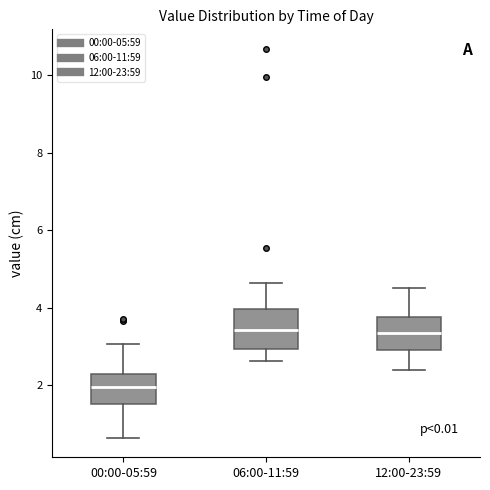

Reading left to right, read every box against the y-axis: the position of its median line, the range the box covers, and the ends of its whiskers. The values are not printed on the chart, so give them approximately, as read against the axis.

00:00-05:59: median 2.0, box 1.6 to 2.2, whiskers 0.6 to 3.0
06:00-11:59: median 3.4, box 3.0 to 4.0, whiskers 2.6 to 4.6
12:00-23:59: median 3.4, box 3.0 to 3.8, whiskers 2.4 to 4.6